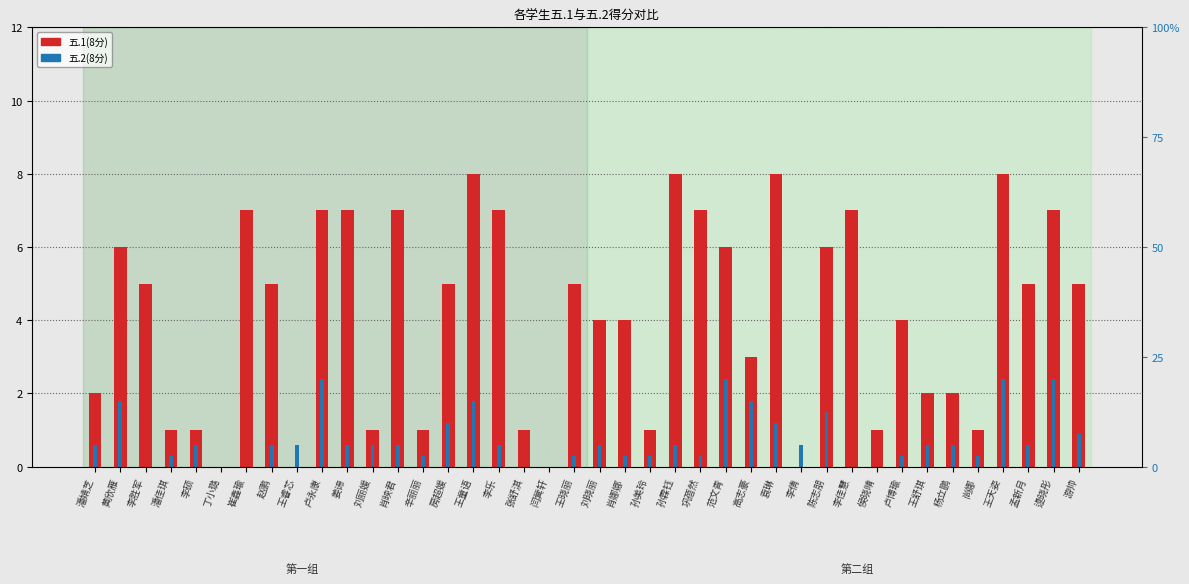

What position from the right is 闫蓂轩?

22